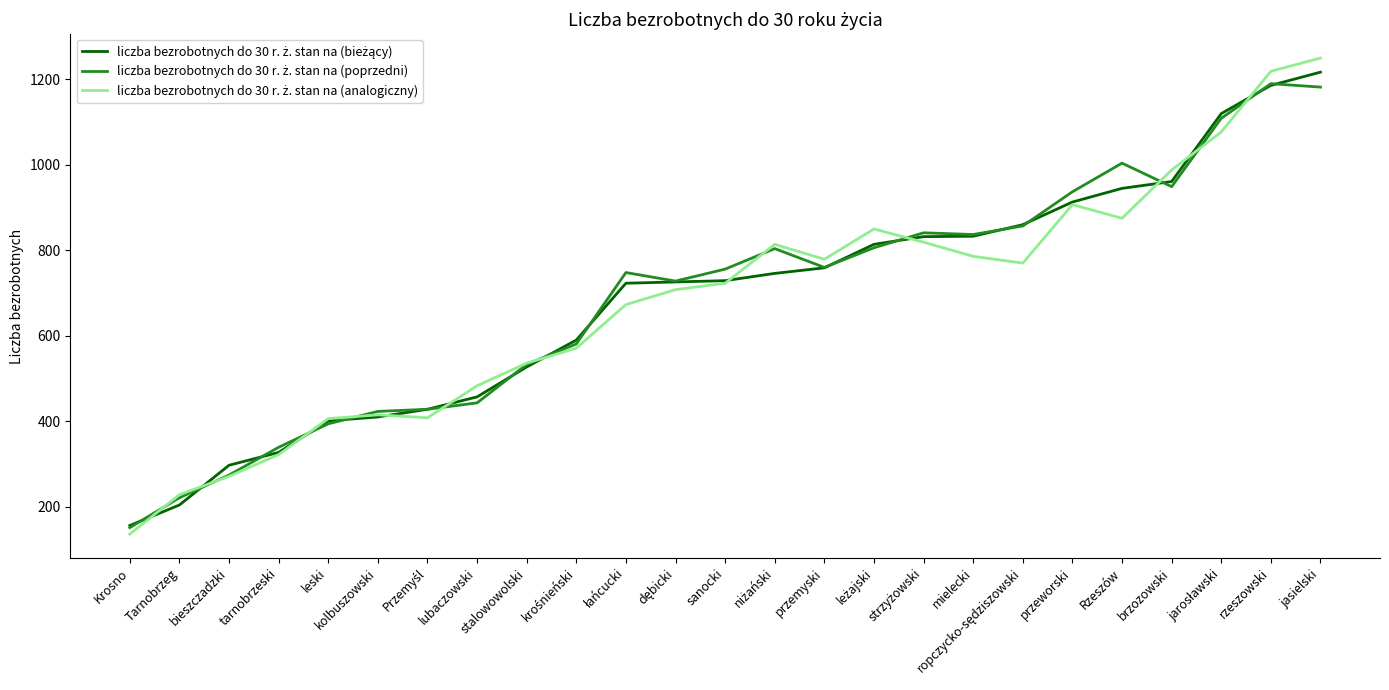

What is the spread (max minus min) of values at Krosno?

20